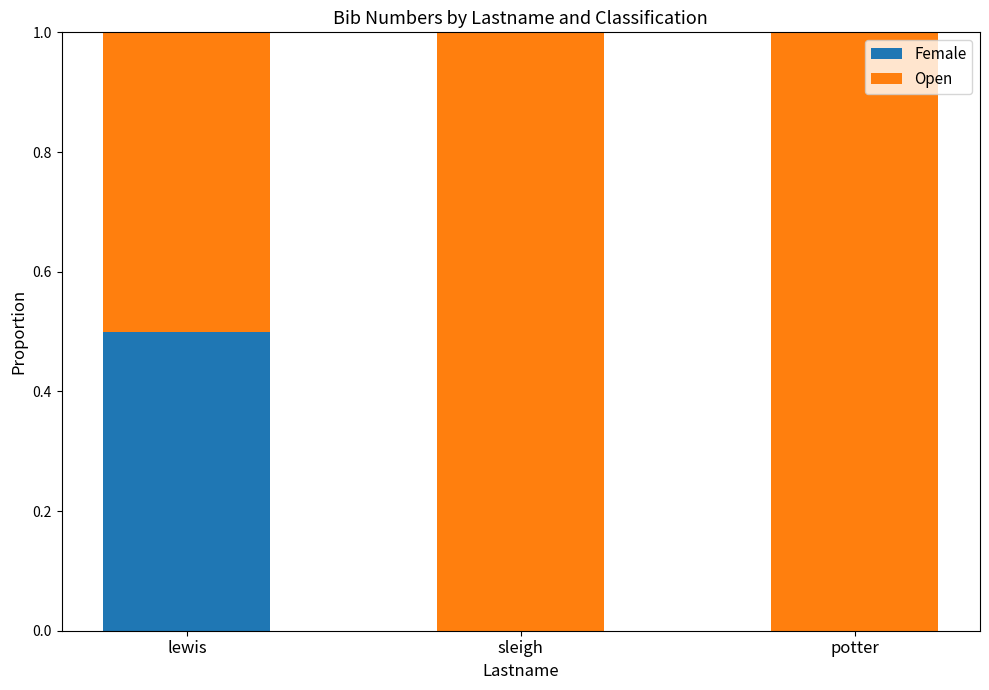

What is the total value across all series at potter?

1.0